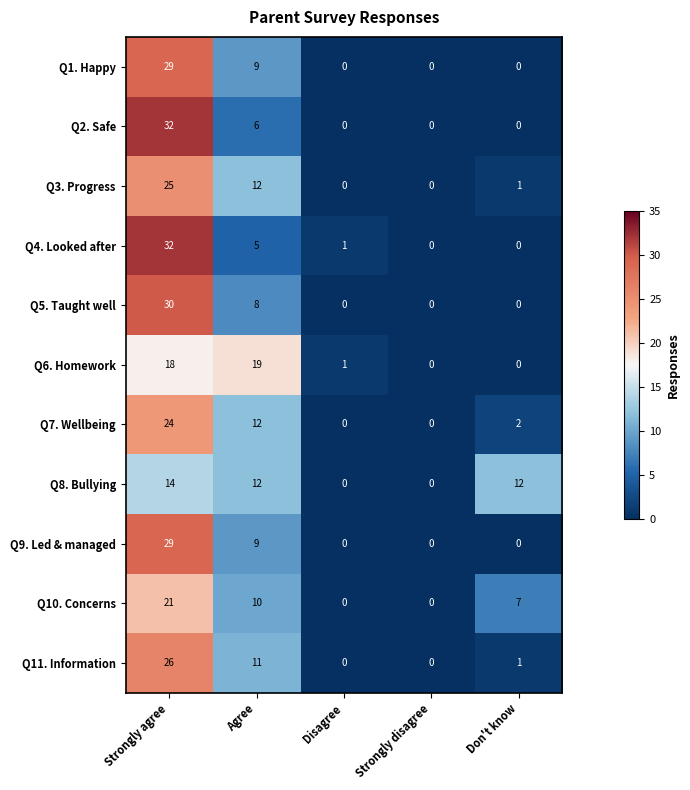

At which label is Q9. Led & managed closest to 14?

Agree